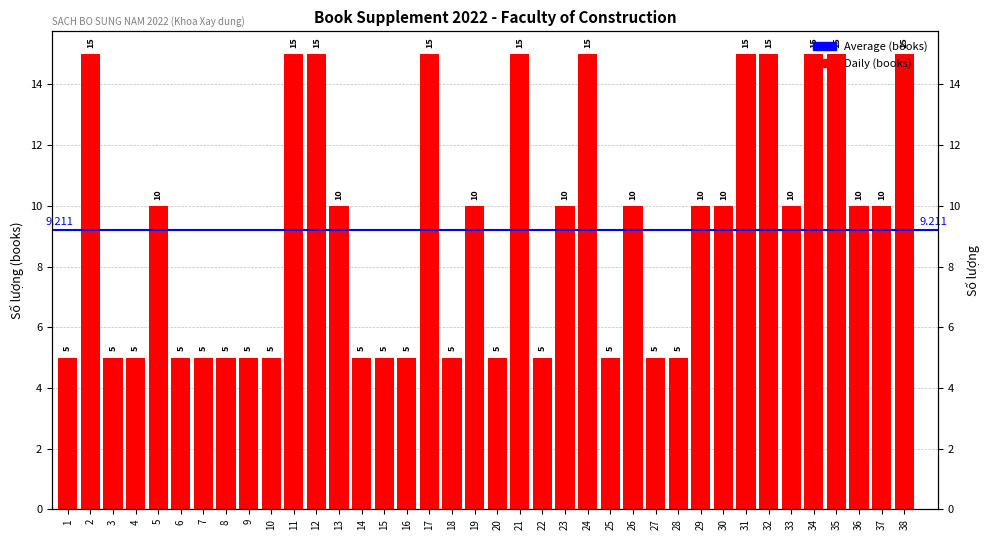

Reading left to right, list all the values displayed in this chart.

1=5	2=15	3=5	4=5	5=10	6=5	7=5	8=5	9=5	10=5	11=15	12=15	13=10	14=5	15=5	16=5	17=15	18=5	19=10	20=5	21=15	22=5	23=10	24=15	25=5	26=10	27=5	28=5	29=10	30=10	31=15	32=15	33=10	34=15	35=15	36=10	37=10	38=15